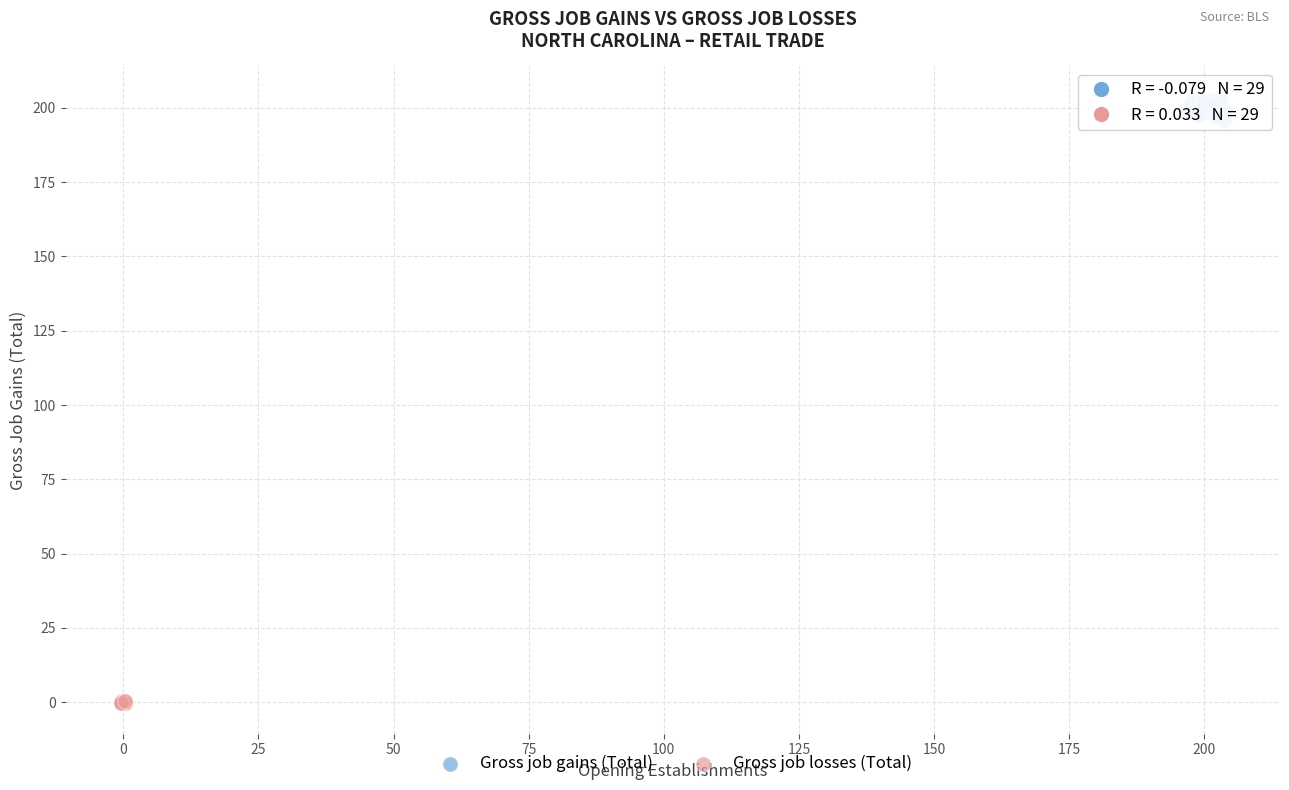

Which series reaches the minimum Y coordinate?

Gross job losses (Total)